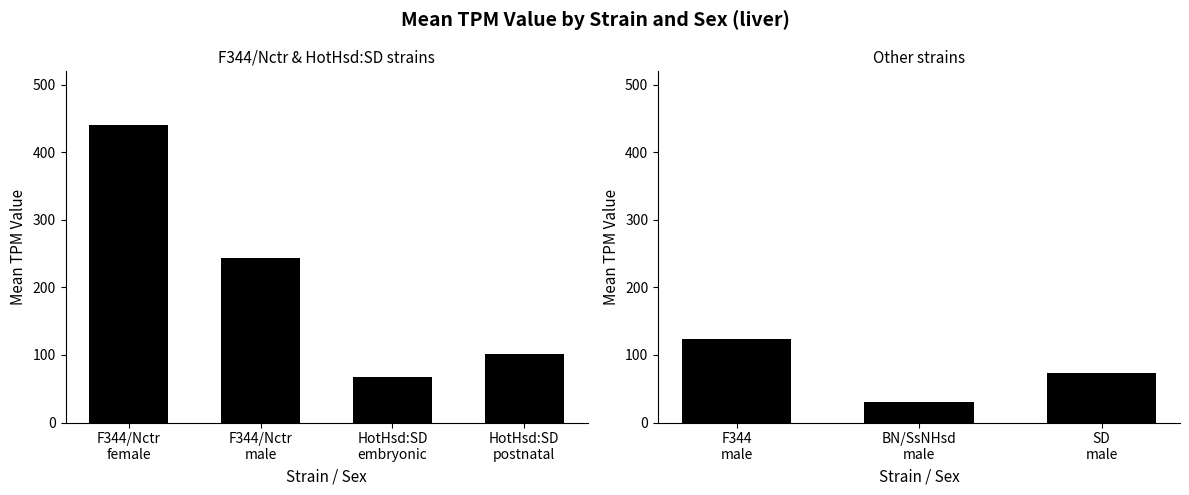

What is the average value?

76